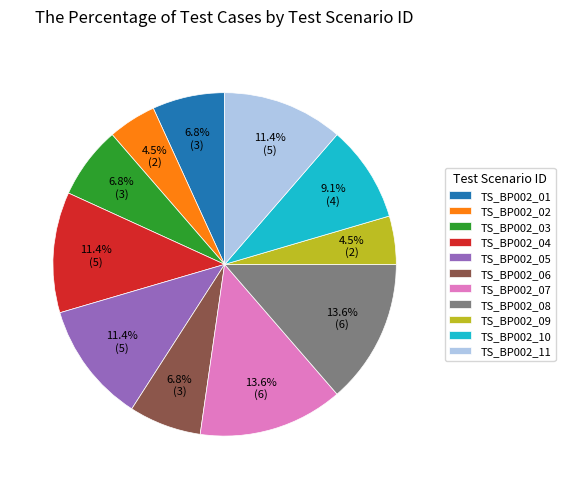

Between TS_BP002_01 and TS_BP002_04, which is larger?

TS_BP002_04